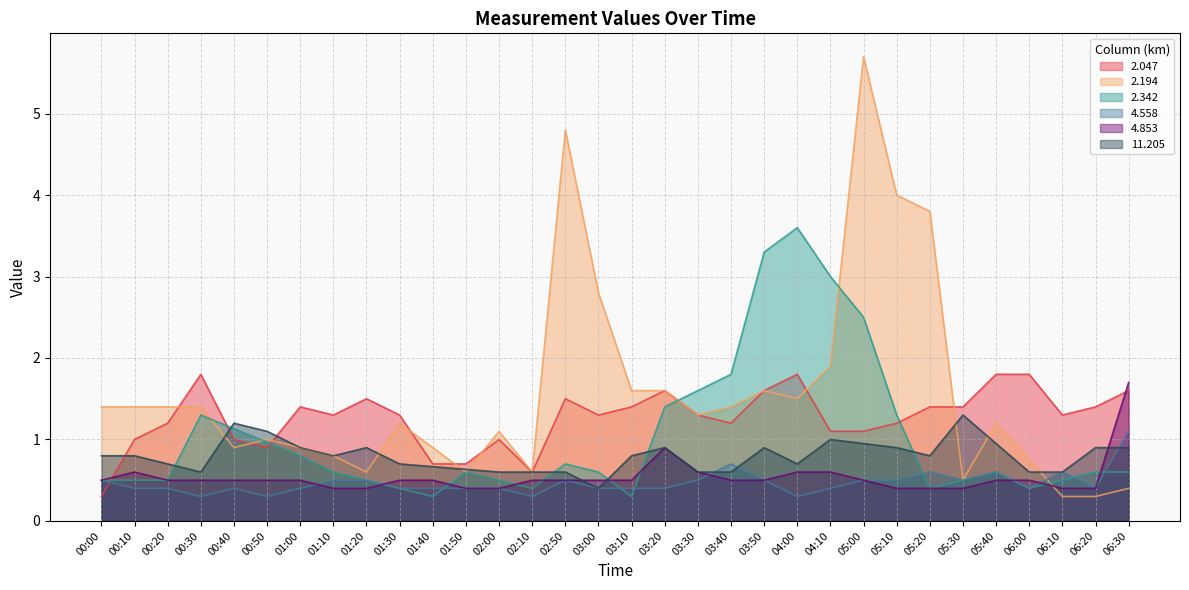

Which series has the widest spread of values?

2.194